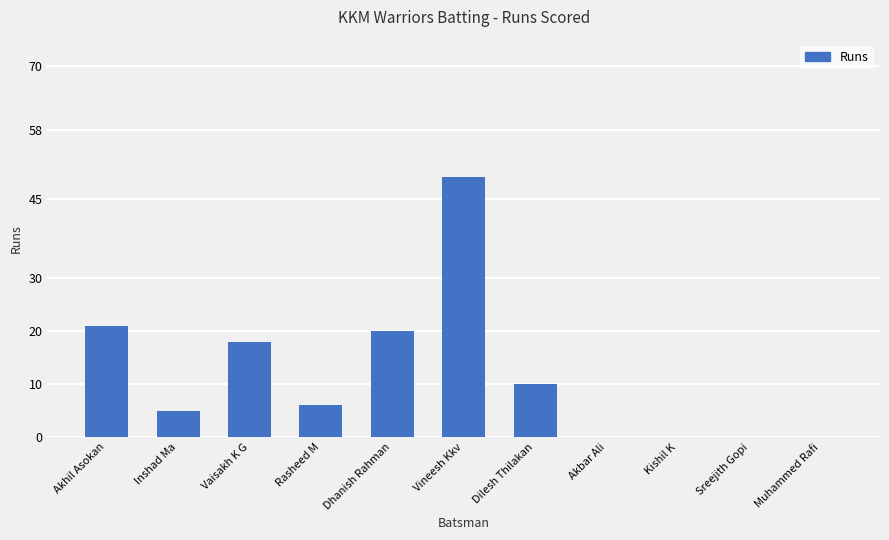

Count the number of data series in this chart.

1